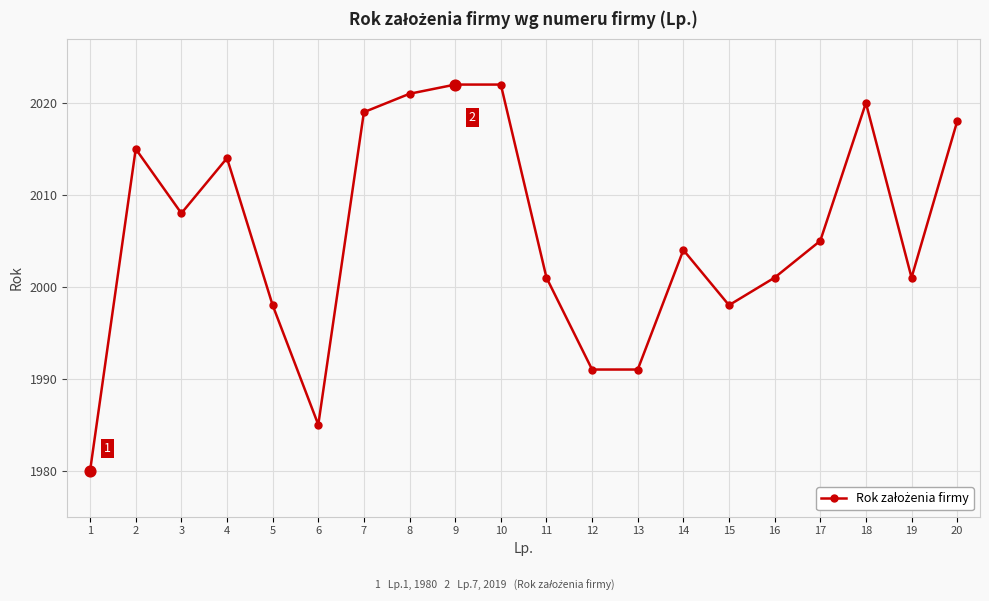

What is the ratio of the value at 8 to the value at 16?

1.0